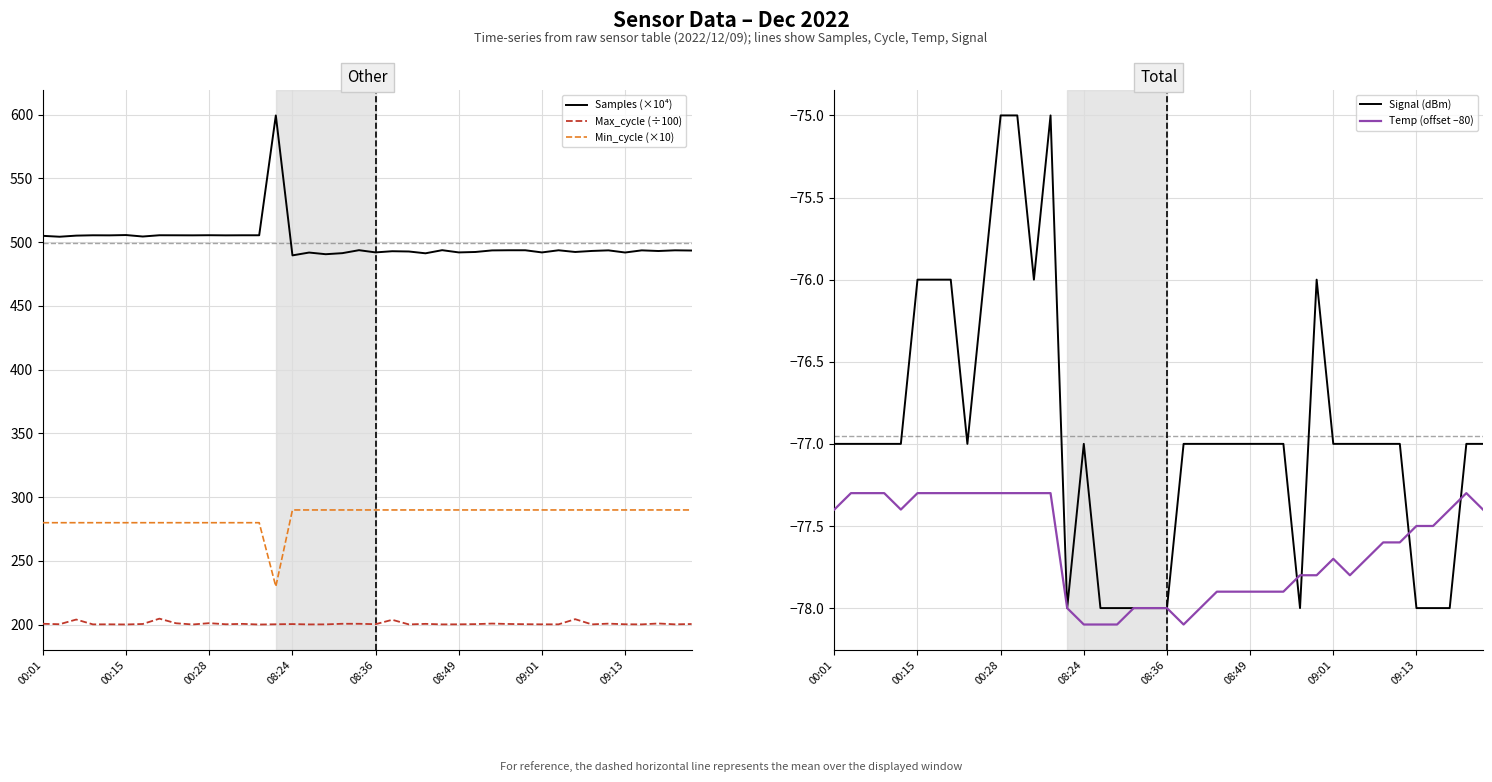

At how many categories does at least one series exceed 101?

40